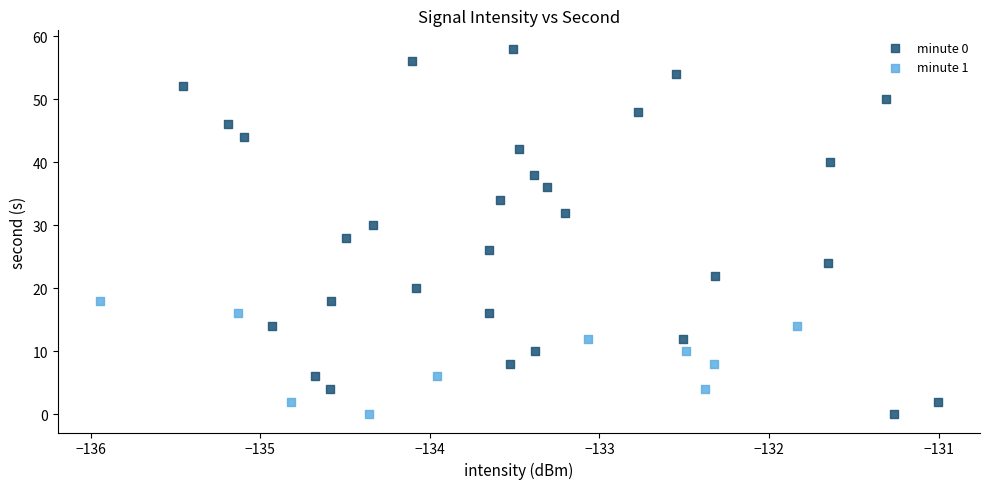

Which series contains the highest Y value?

minute 0